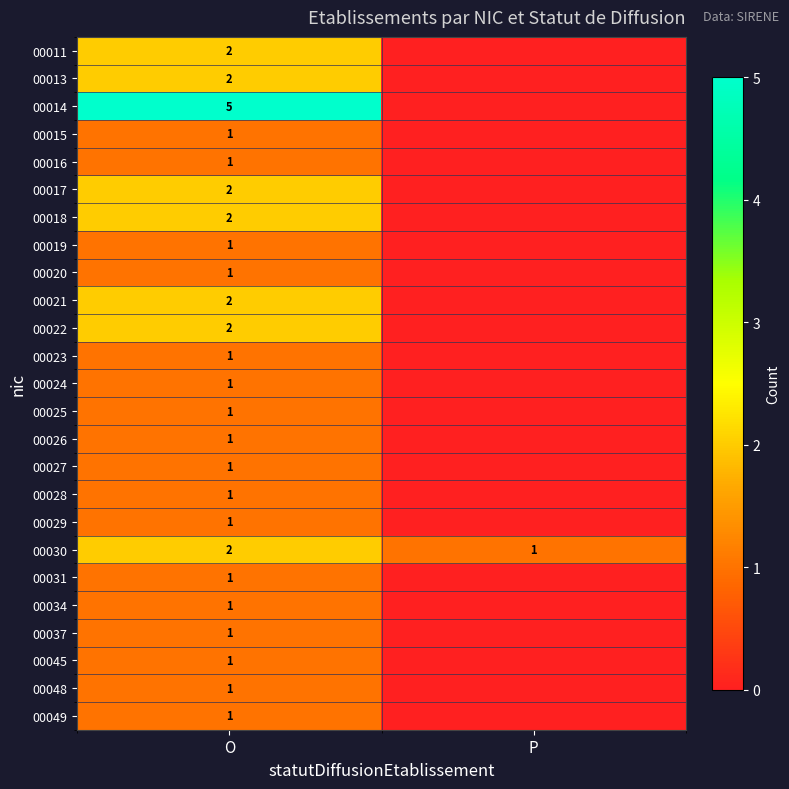

What is the total value across all series at O?

36